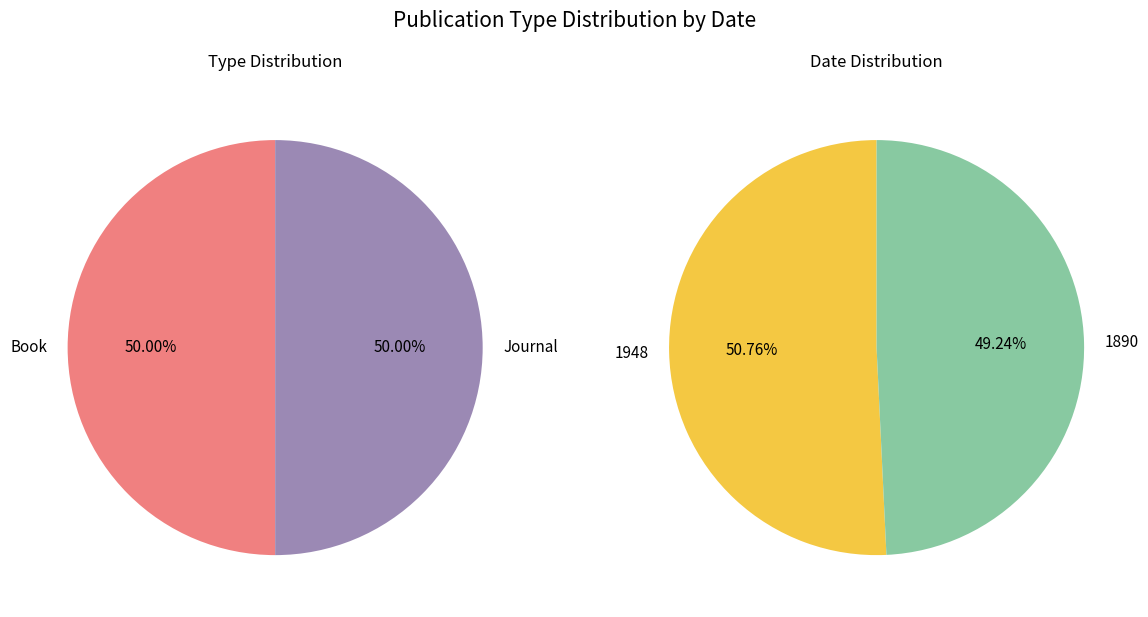

Is the sum of Journal (1890) and Book (1948) greater than half?

Yes